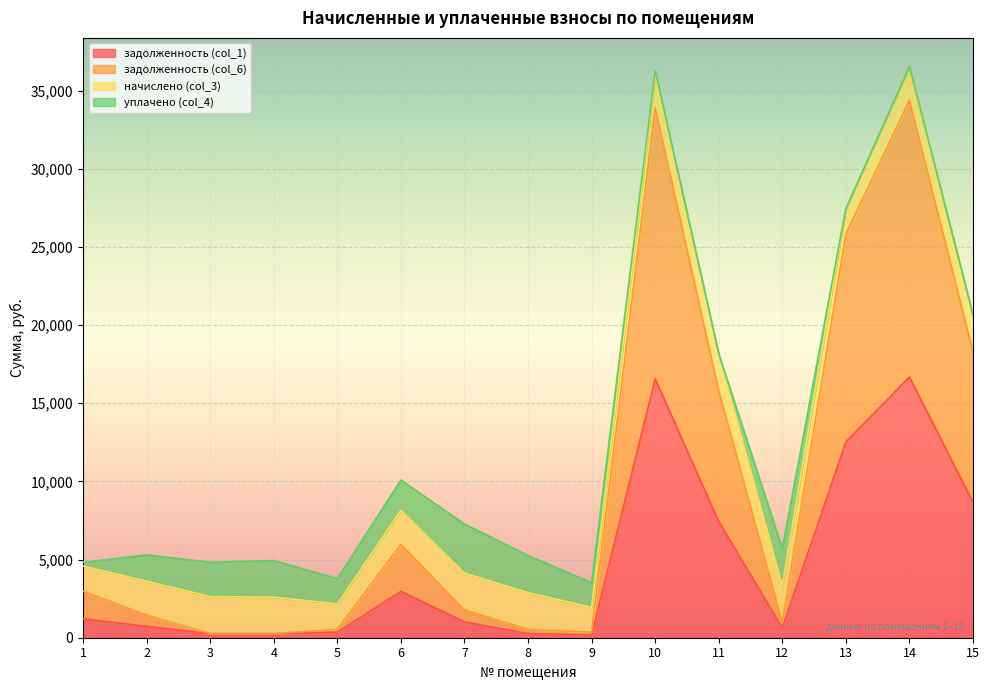

What is the difference between the maximum and minimum values in the задолженность (col_1) series?

16496.7